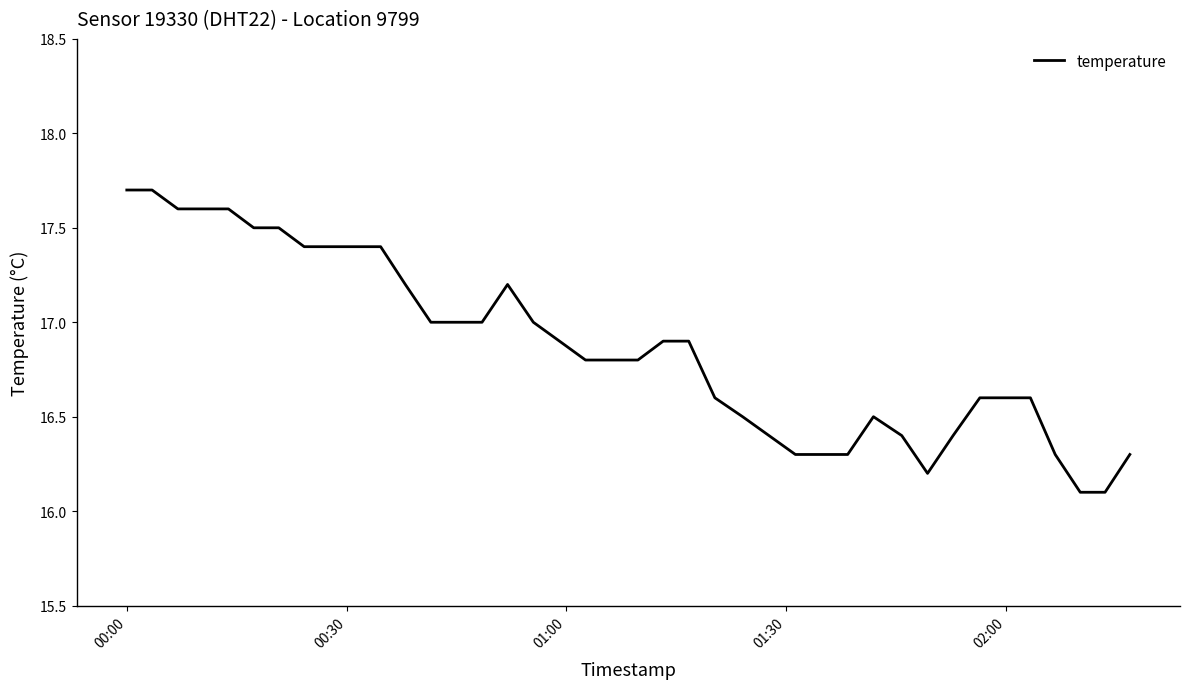

What is the difference between the maximum and minimum values?

1.6